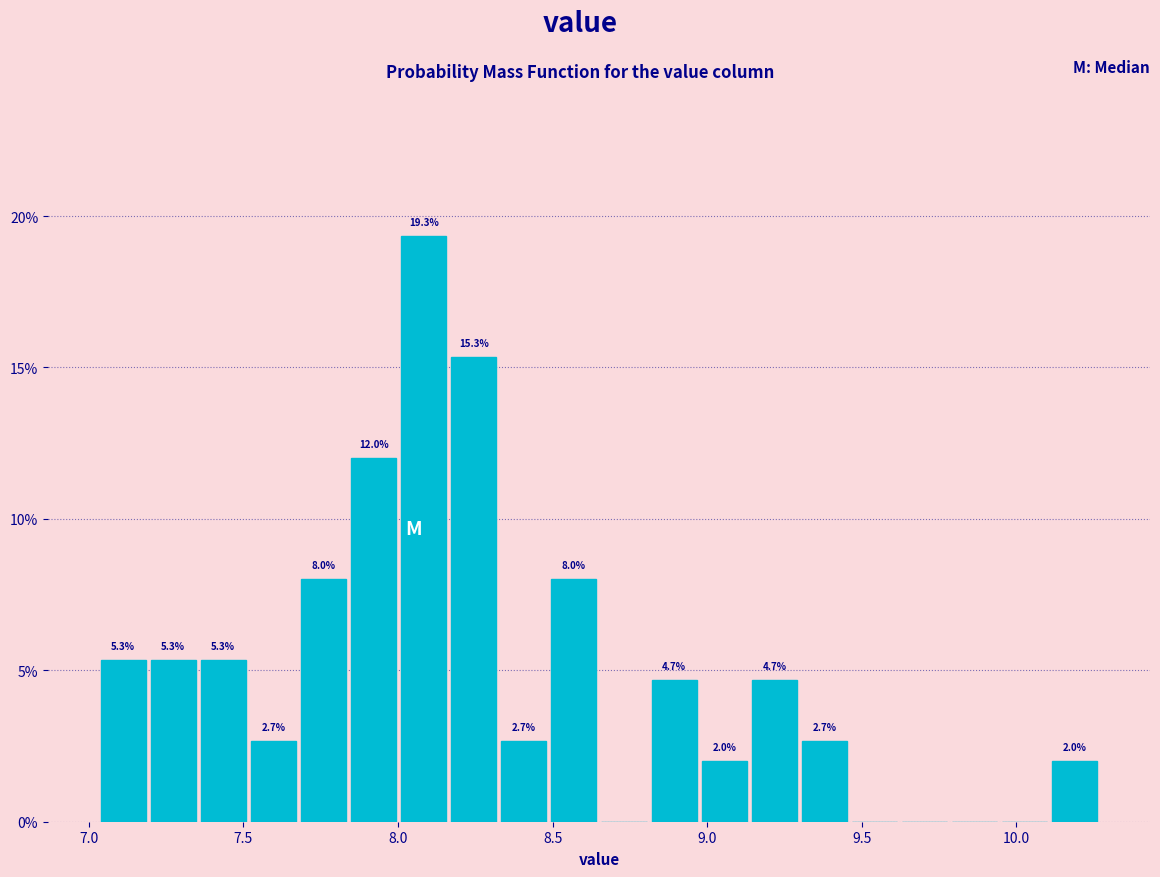

Around what value on the x-axis is the tallest bar? Give the approximate position of its centre, as read against the axis.

8.10